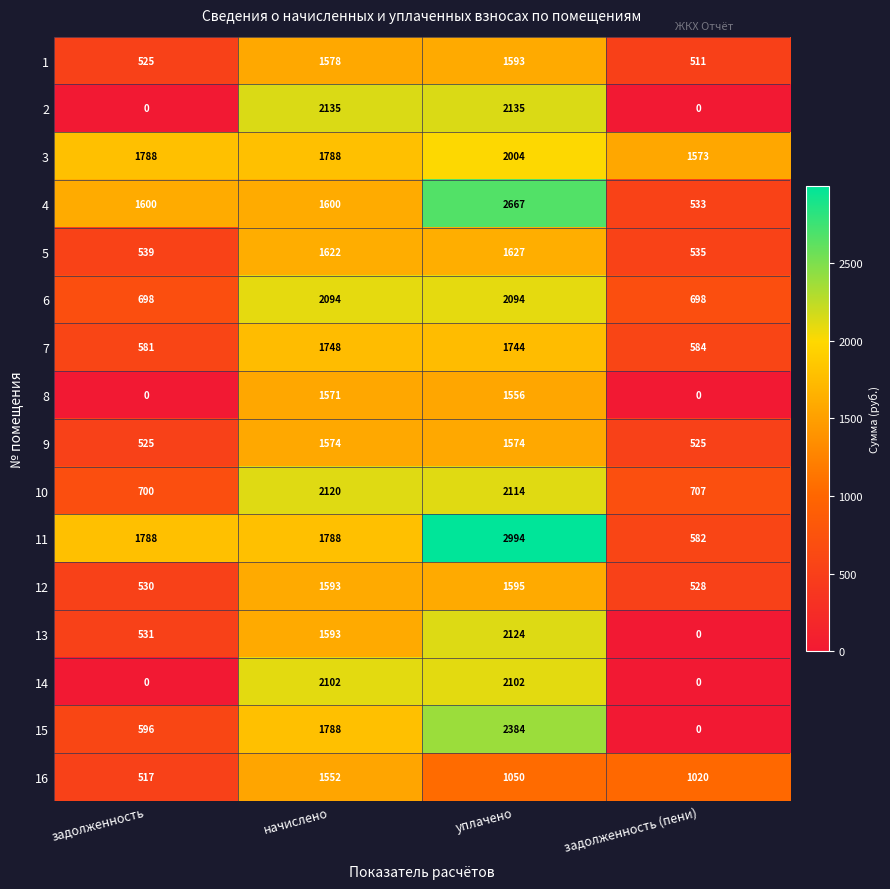

At which category is the sum across all series the highest?

уплачено